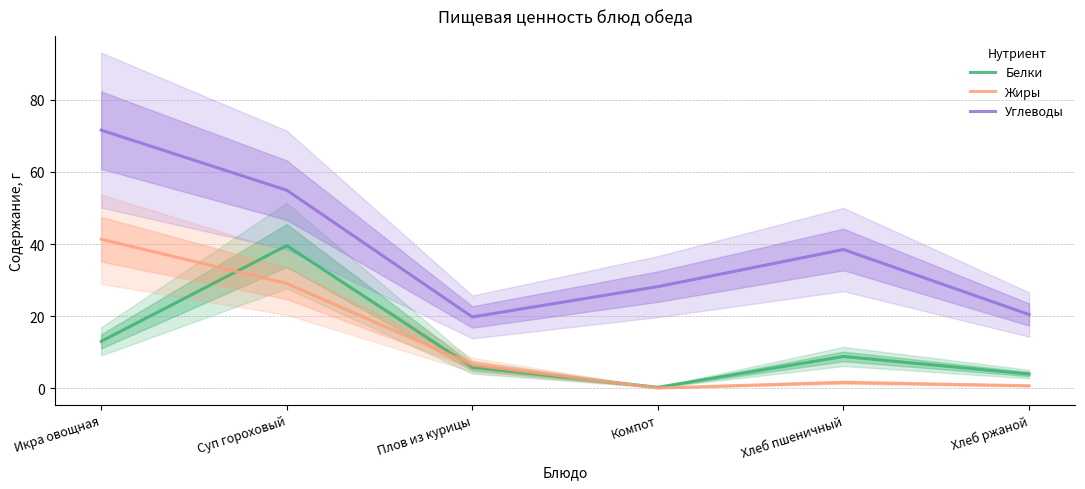

What is the label of the 4th point from the left?

Компот